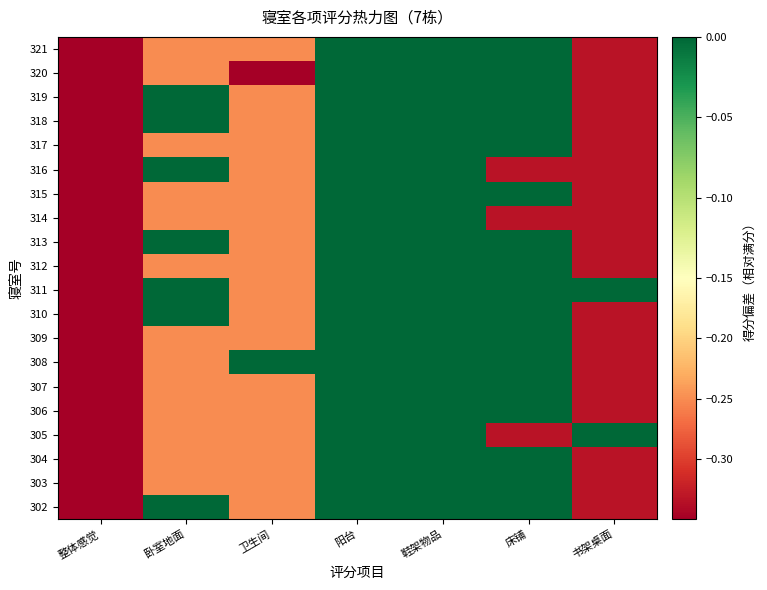

Rank the series by their maximum value, from lowest to highest.

302, 303, 304, 305, 306, 307, 308, 309, 310, 311, 312, 313, 314, 315, 316, 317, 318, 319, 320, 321